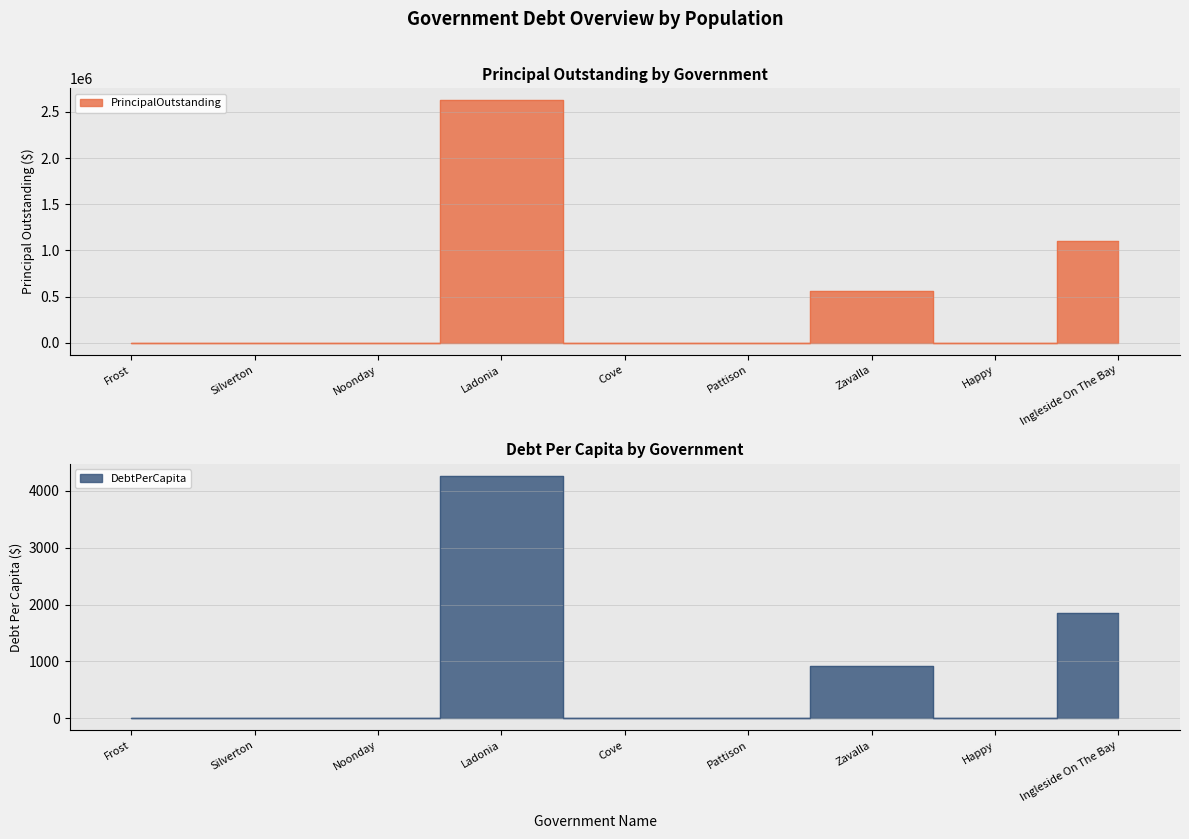

Where is the first local maximum for PrincipalOutstanding?

Ladonia